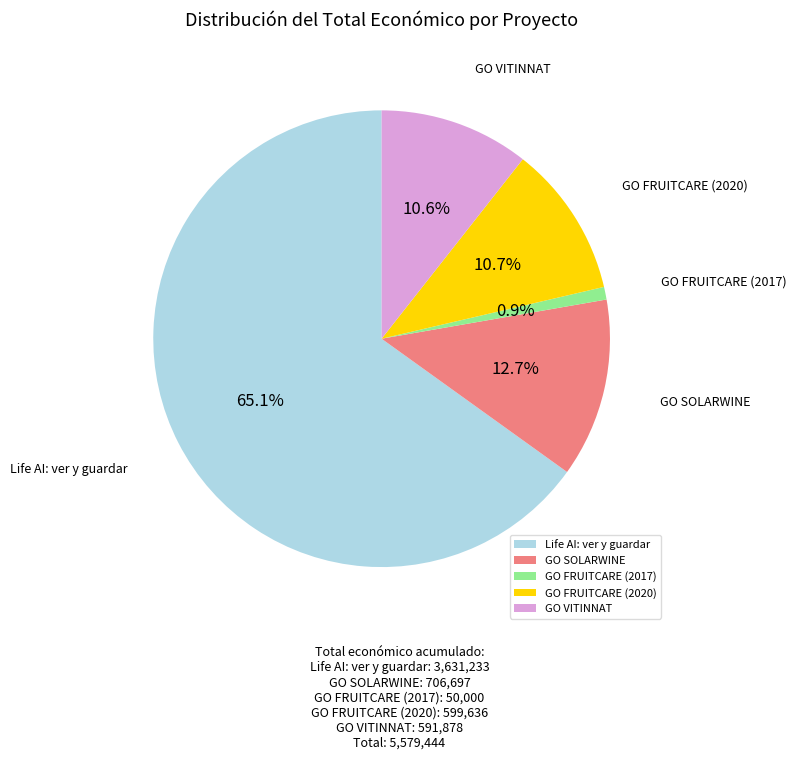

To the nearest percent, what percentage of the pie is GO SOLARWINE?

13%